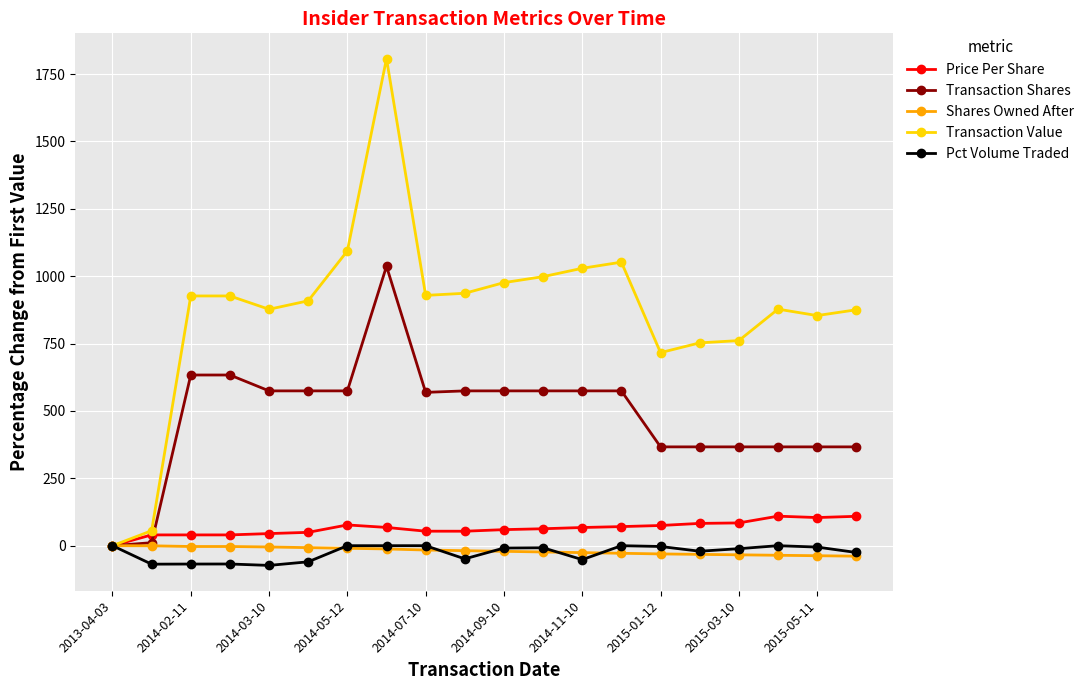

What is the value of the Transaction Shares point at the 15th from the left?

366.7